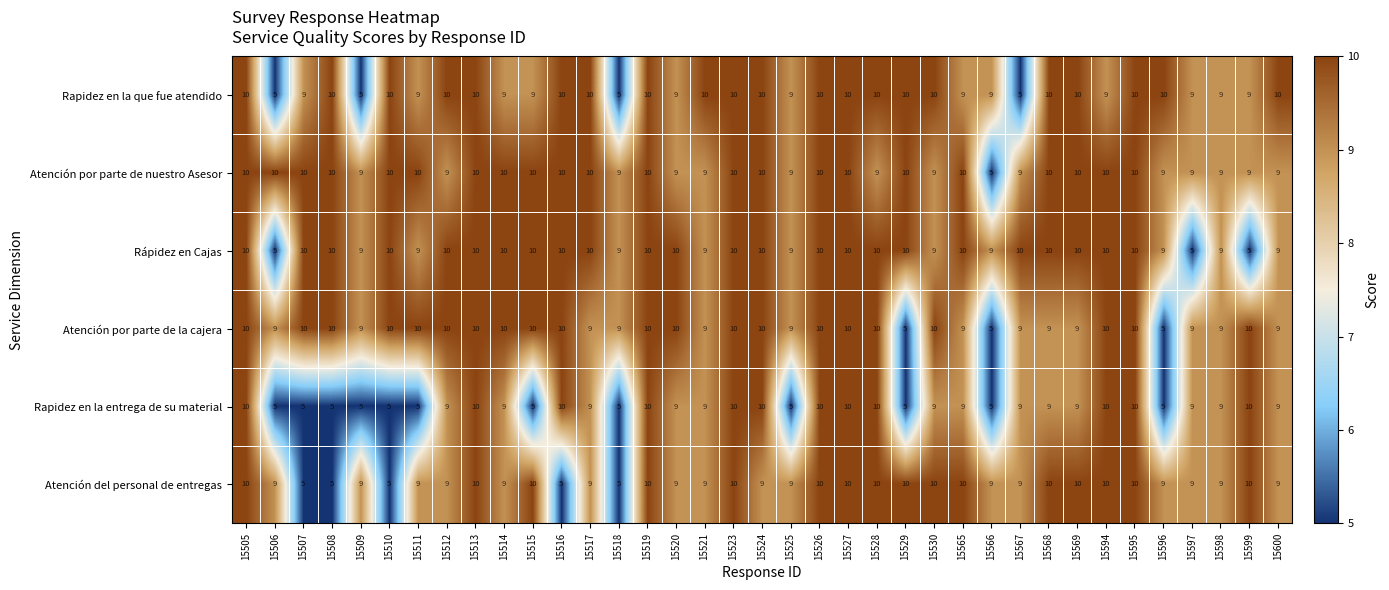

Which series has the largest total across all categories?

Atención por parte de nuestro Asesor